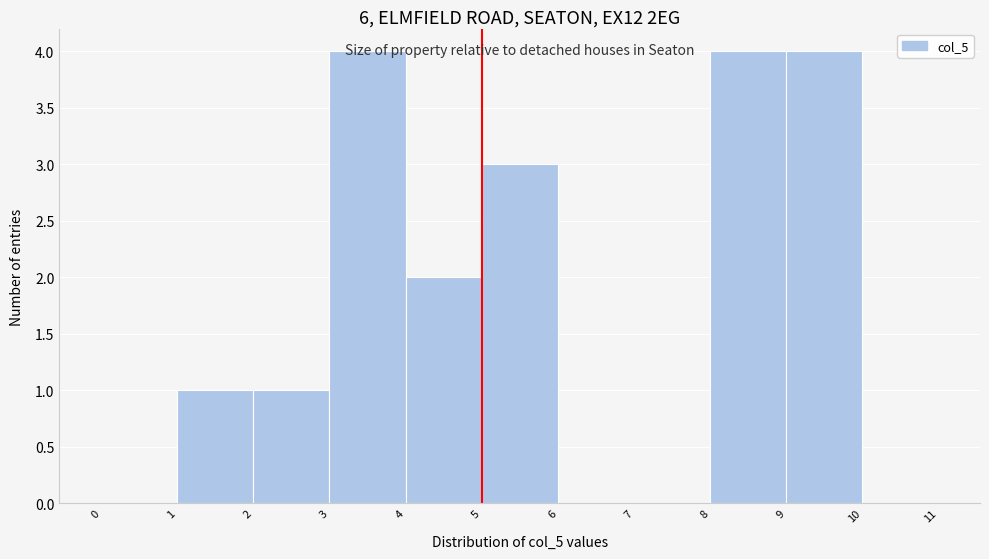

Reading left to right, transcribe this chart: for each bar, give the range it covers on the x-axis and its height. The values are not printed on the chart, so give them approximately, as read against the axis.

0 to 1: 0
1 to 2: 1
2 to 3: 1
3 to 4: 4
4 to 5: 2
5 to 6: 3
6 to 7: 0
7 to 8: 0
8 to 9: 4
9 to 10: 4
10 to 11: 0